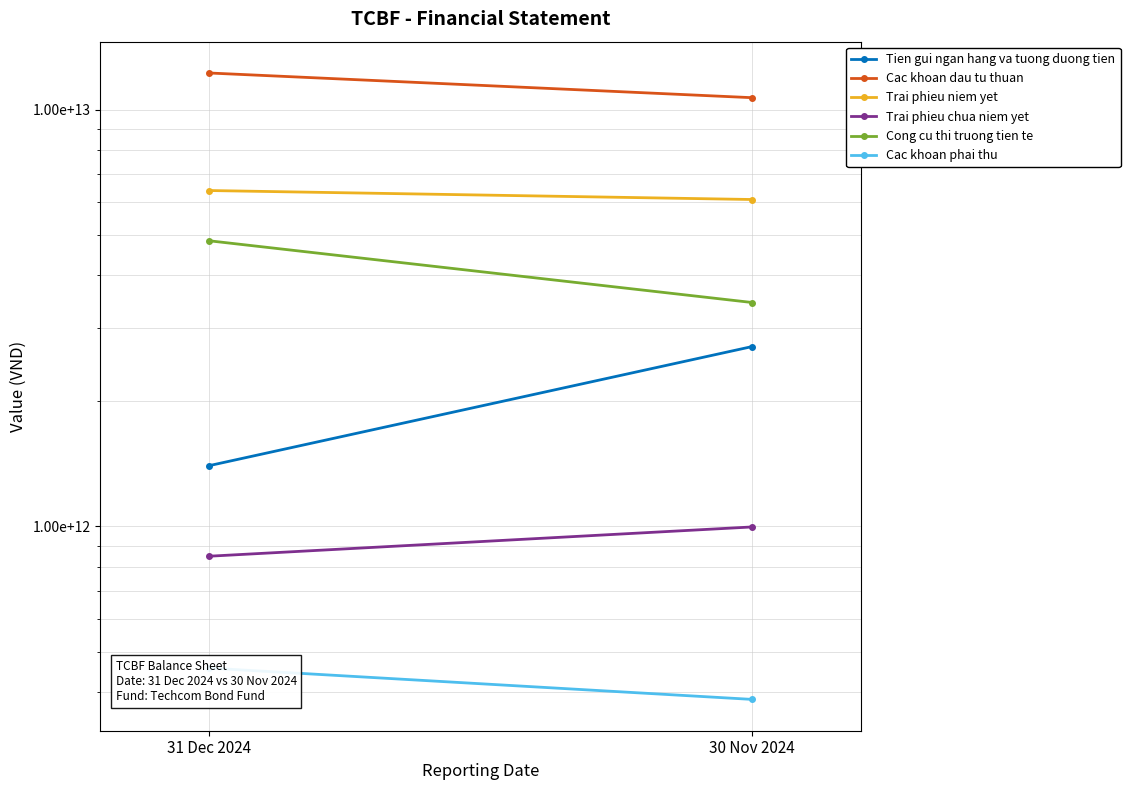

Reading left to right, extract all data points from this chart.

Tien gui ngan hang va tuong duong tien: 31 Dec 2024=1399020143264	30 Nov 2024=2701074169424
Cac khoan dau tu thuan: 31 Dec 2024=12237831555561	30 Nov 2024=10677282842065
Trai phieu niem yet: 31 Dec 2024=6394285117274	30 Nov 2024=6084784277222
Trai phieu chua niem yet: 31 Dec 2024=848538546010	30 Nov 2024=997438546010
Cong cu thi truong tien te: 31 Dec 2024=4845007892277	30 Nov 2024=3445060018833
Cac khoan phai thu: 31 Dec 2024=457479384562	30 Nov 2024=384816466350